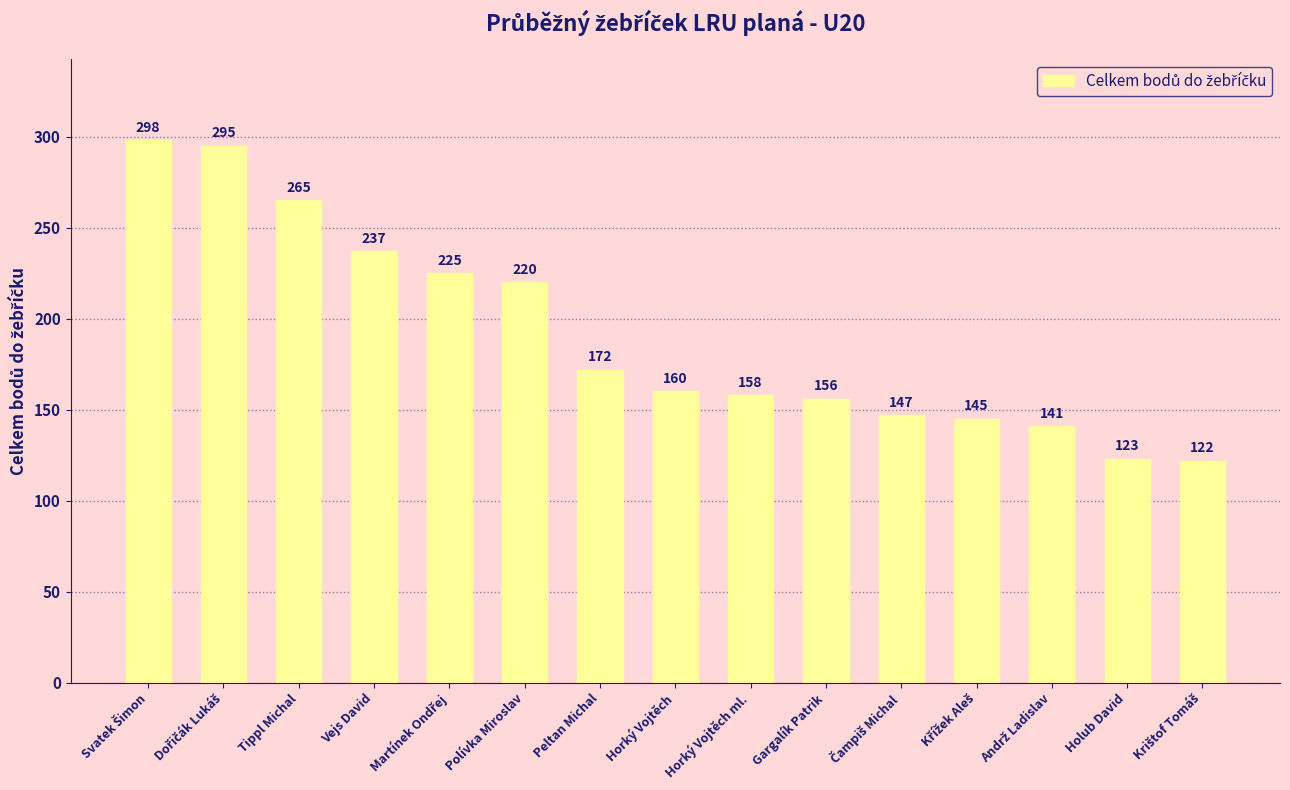

What is the difference between the maximum and second lowest values?

175